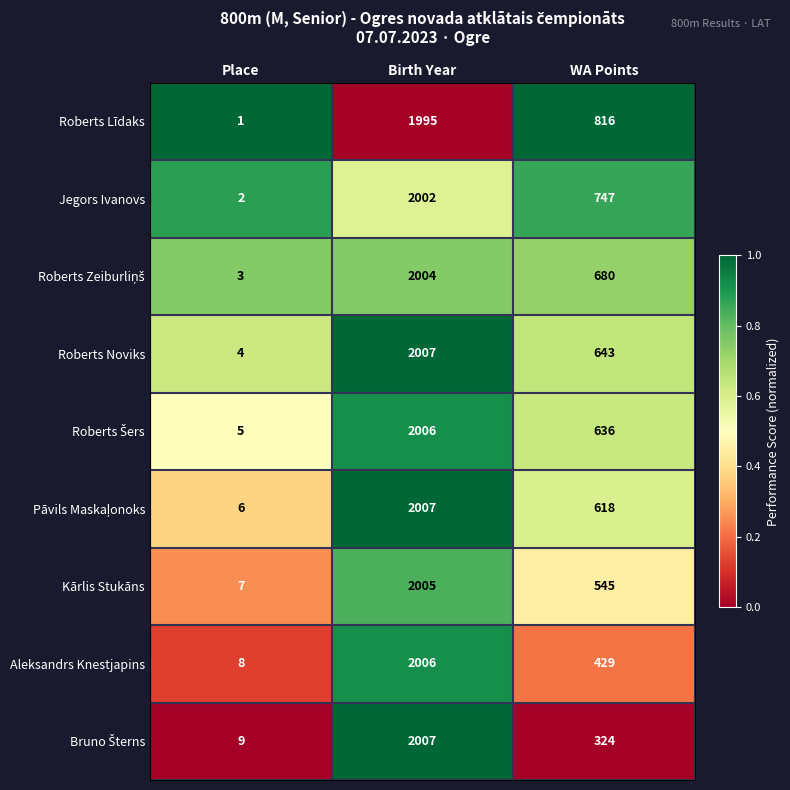

True or false: Kārlis Stukāns has a value of 1182 at Birth Year.

False